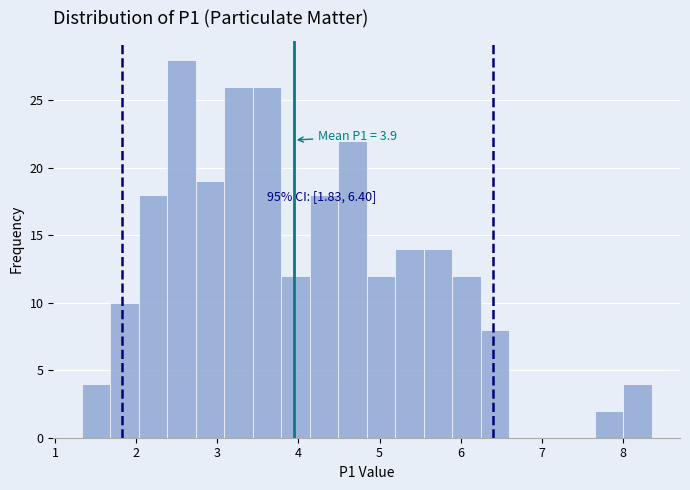

Around what value on the x-axis is the tallest bar? Give the approximate position of its centre, as read against the axis.

2.6